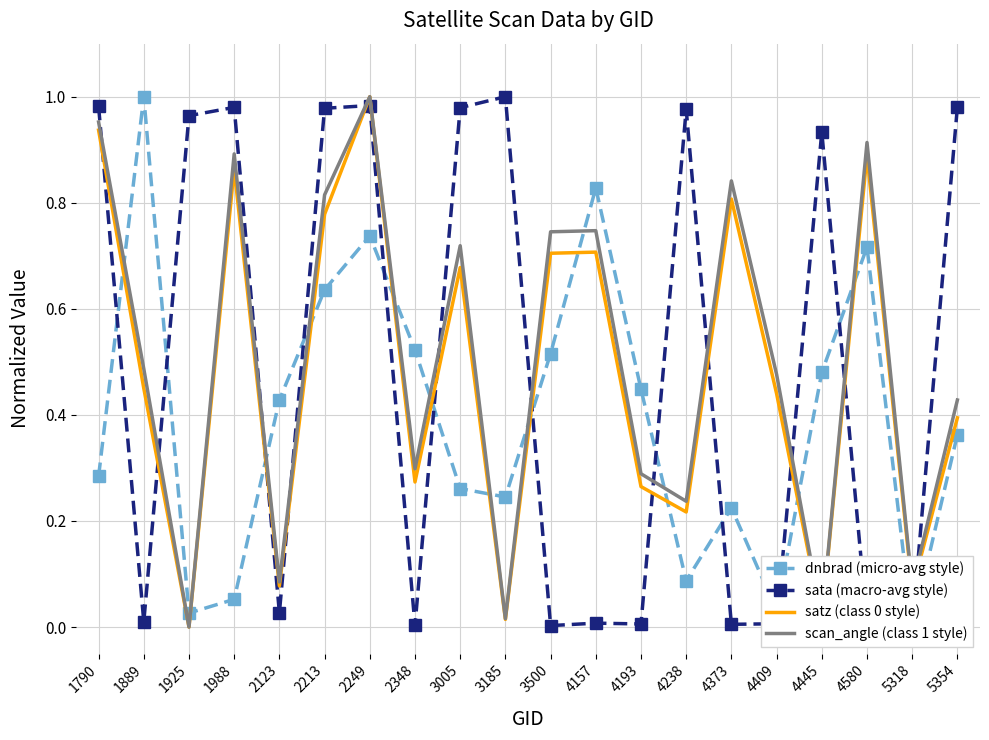

Reading left to right, extract all data points from this chart.

dnbrad (micro-avg style): 1790=0.3	1889=1.0	1925=0.0	1988=0.1	2123=0.4	2213=0.6	2249=0.7	2348=0.5	3005=0.3	3185=0.2	3500=0.5	4157=0.8	4193=0.4	4238=0.1	4373=0.2	4409=0.0	4445=0.5	4580=0.7	5318=0.0	5354=0.4
sata (macro-avg style): 1790=1.0	1889=0.0	1925=1.0	1988=1.0	2123=0.0	2213=1.0	2249=1.0	2348=0.0	3005=1.0	3185=1.0	3500=0.0	4157=0.0	4193=0.0	4238=1.0	4373=0.0	4409=0.0	4445=0.9	4580=0.0	5318=0.0	5354=1.0
satz (class 0 style): 1790=0.9	1889=0.5	1925=0.0	1988=0.9	2123=0.1	2213=0.8	2249=1.0	2348=0.3	3005=0.7	3185=0.0	3500=0.7	4157=0.7	4193=0.3	4238=0.2	4373=0.8	4409=0.4	4445=0.0	4580=0.9	5318=0.1	5354=0.4
scan_angle (class 1 style): 1790=1.0	1889=0.5	1925=0.0	1988=0.9	2123=0.1	2213=0.8	2249=1.0	2348=0.3	3005=0.7	3185=0.0	3500=0.7	4157=0.7	4193=0.3	4238=0.2	4373=0.8	4409=0.5	4445=0.0	4580=0.9	5318=0.1	5354=0.4